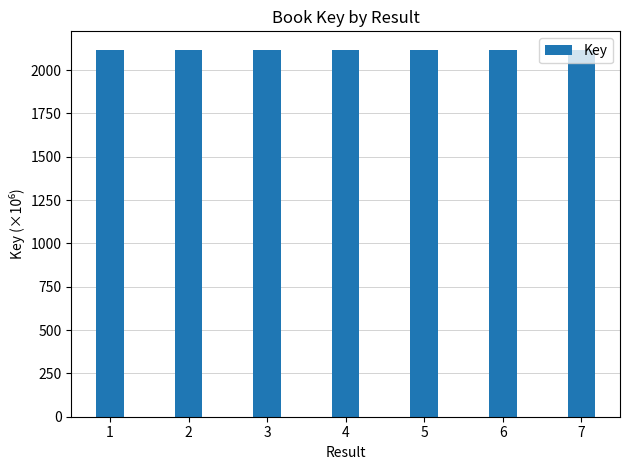

What is the value of the 6th bar from the left?

2117.9